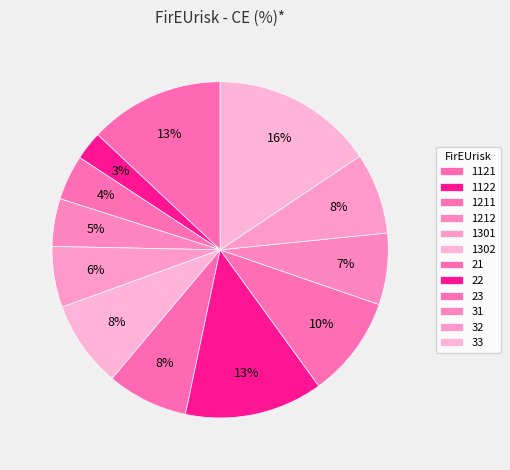

How many slices are in this pie chart?

12